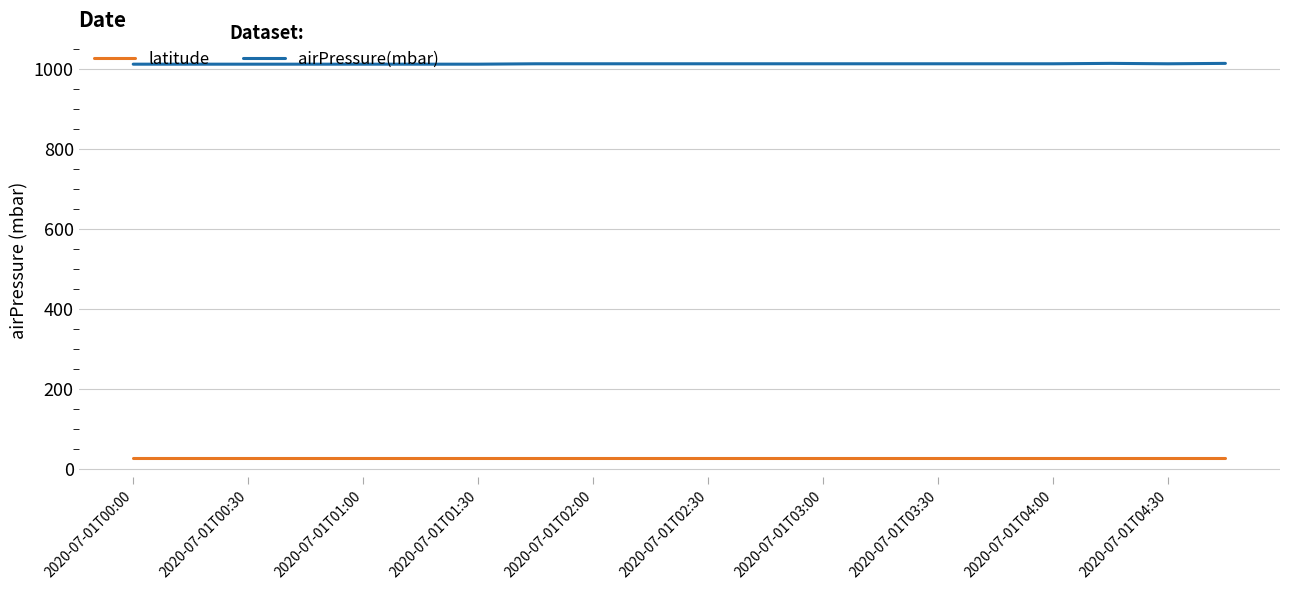

What is the sum of all airPressure(mbar) values?

20275.0